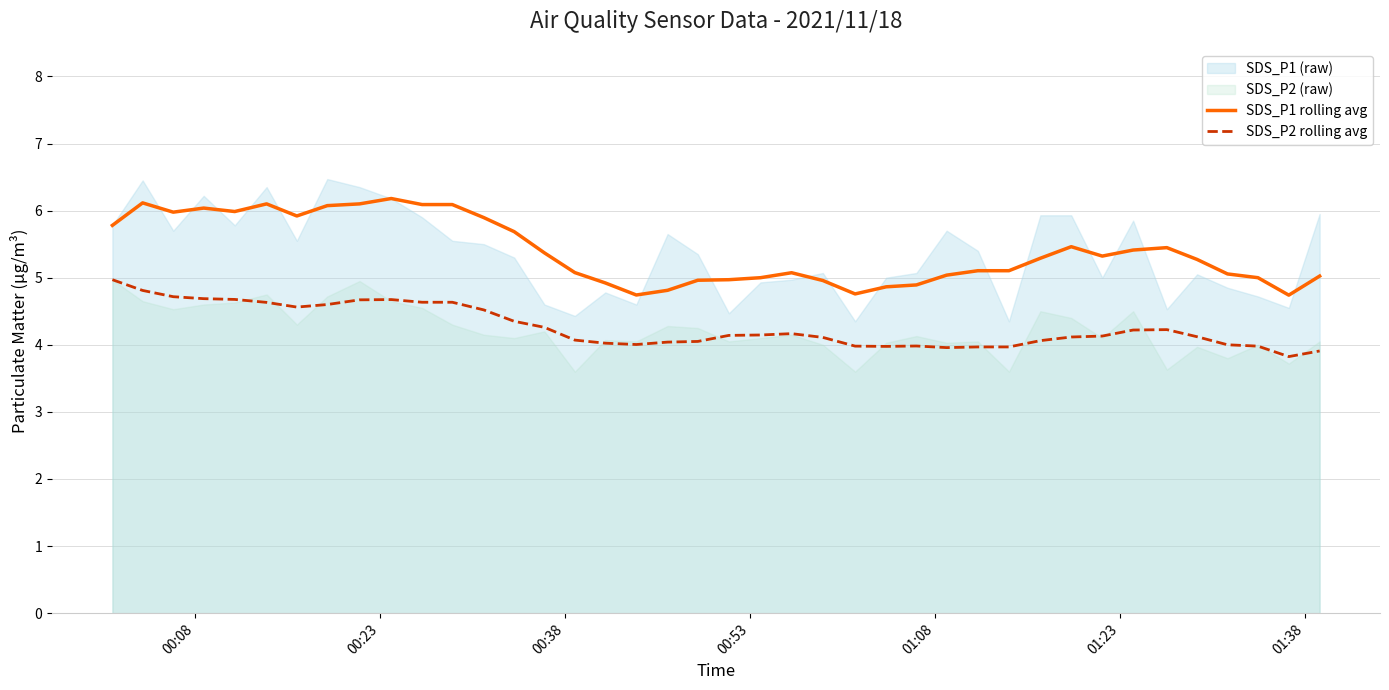

True or false: SDS_P2 rolling avg and SDS_P1 rolling avg cross at least once.

False